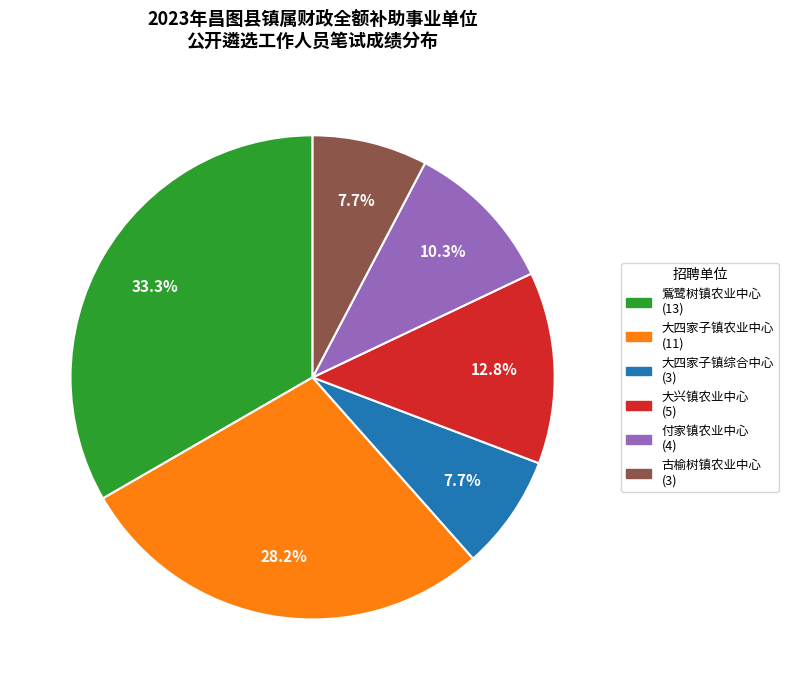

Does any single category account for the majority?

No